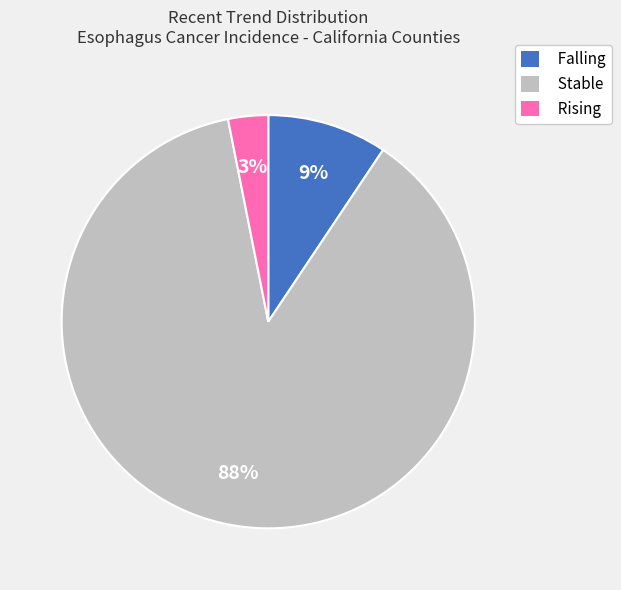

Do Rising and Stable together represent more than half of the pie?

Yes